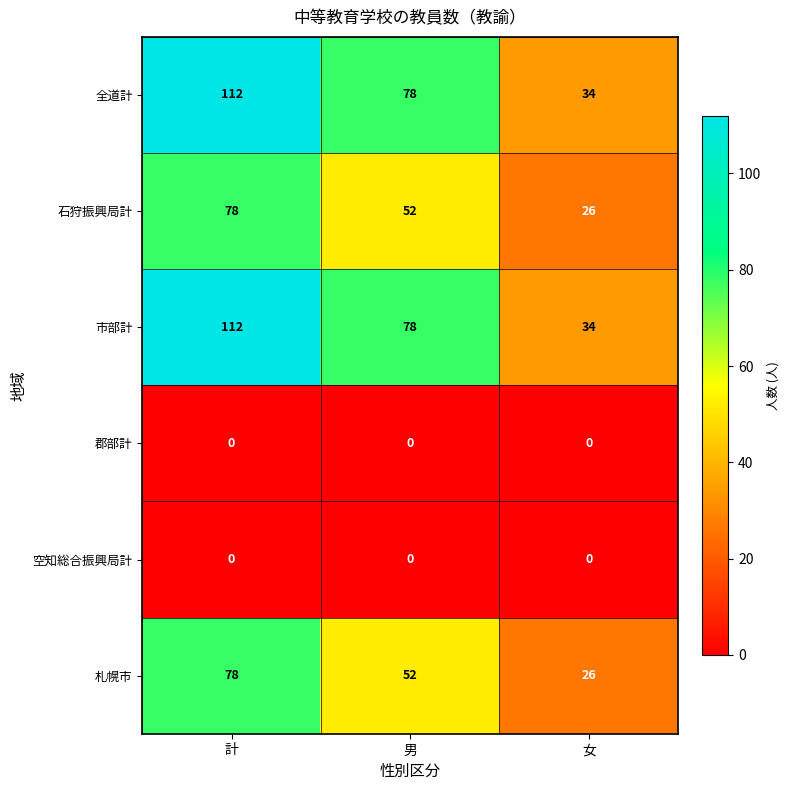

At which label is 市部計 closest to 73?

男